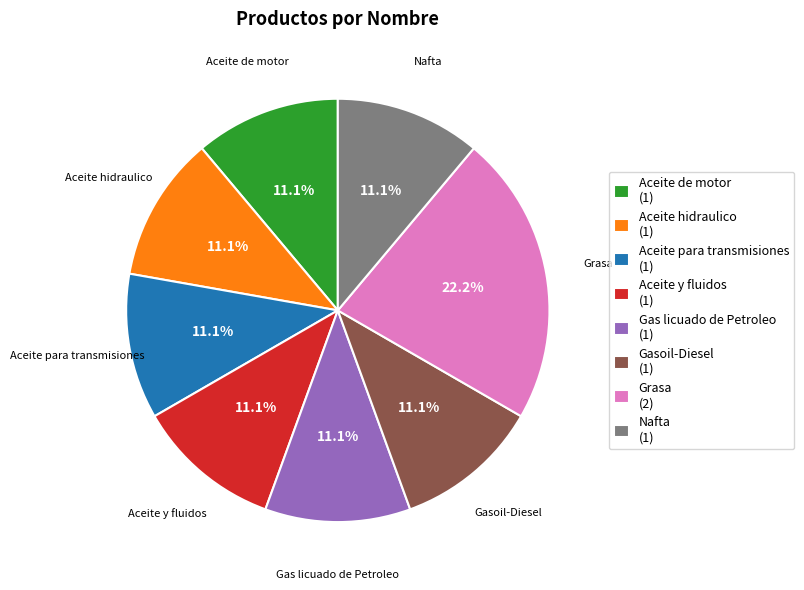

Does Aceite y fluidos account for over 50% of the chart?

No